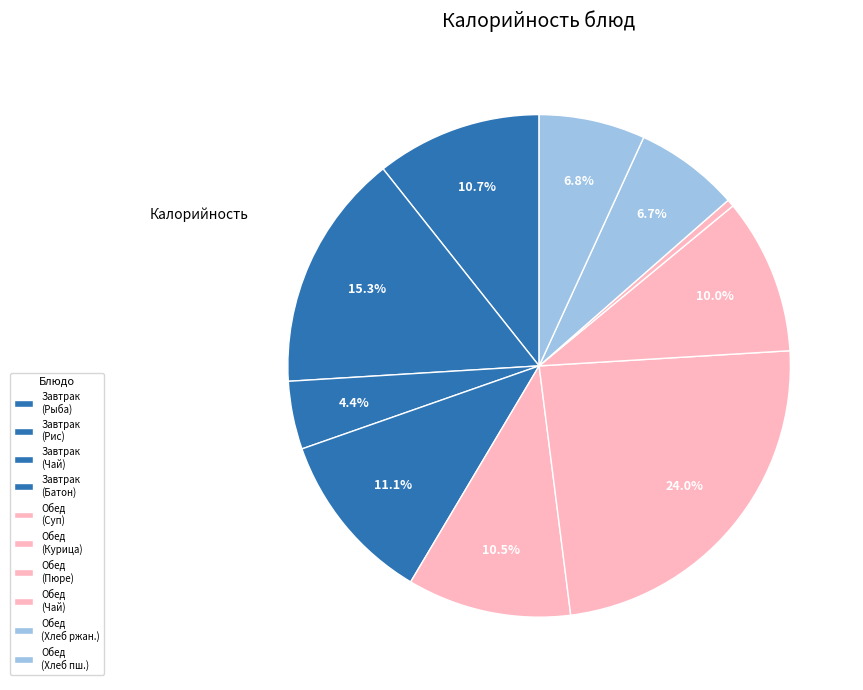

How many segments does this pie chart have?

10